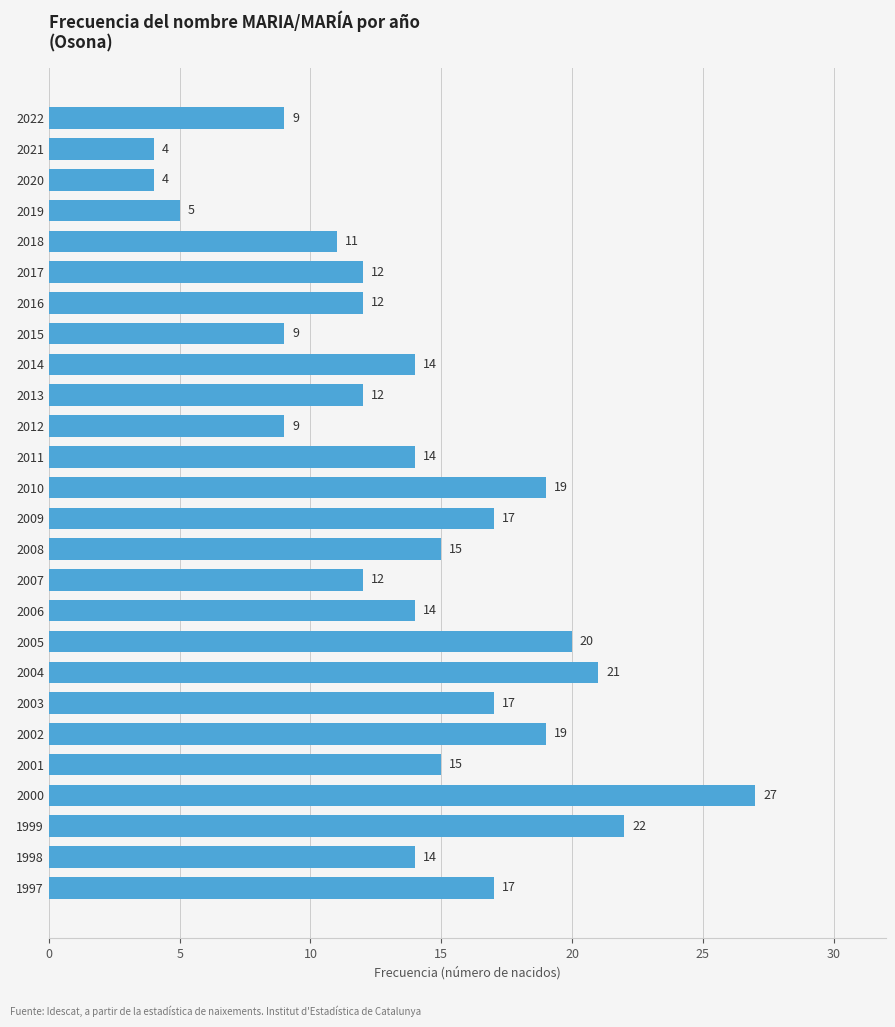

What is the approximate value at 2020, to the nearest 5?

5